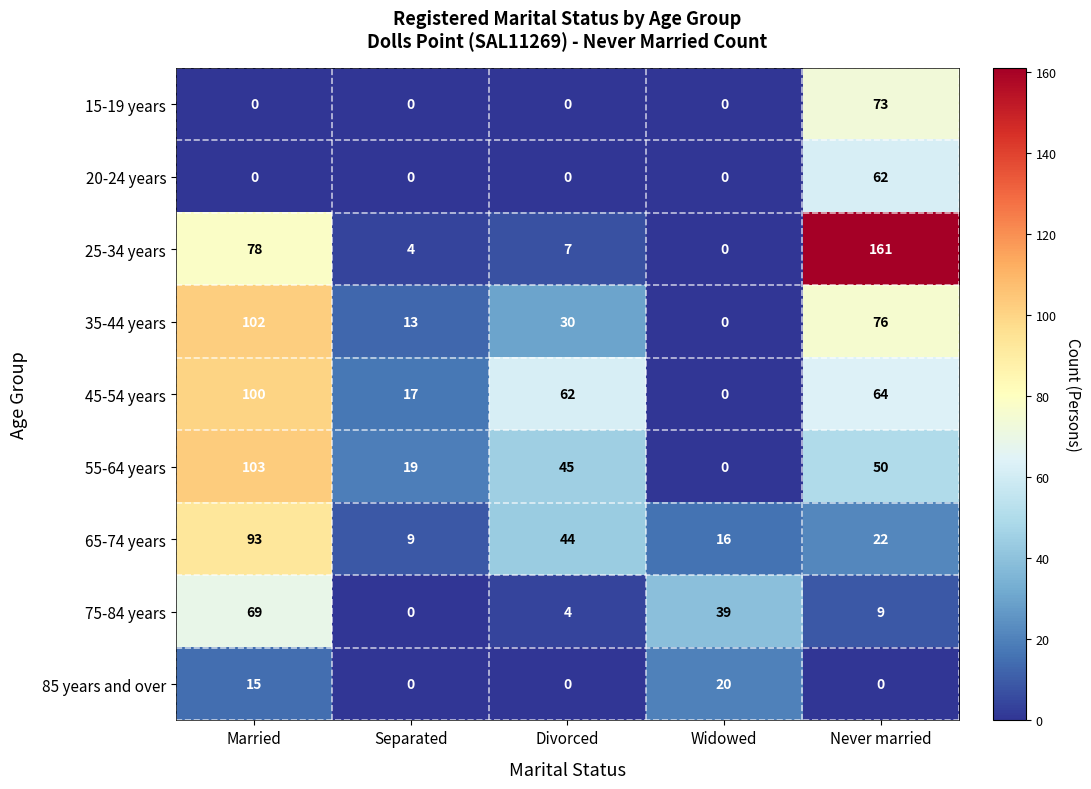

At how many categories does at least one series exceed 27?

4